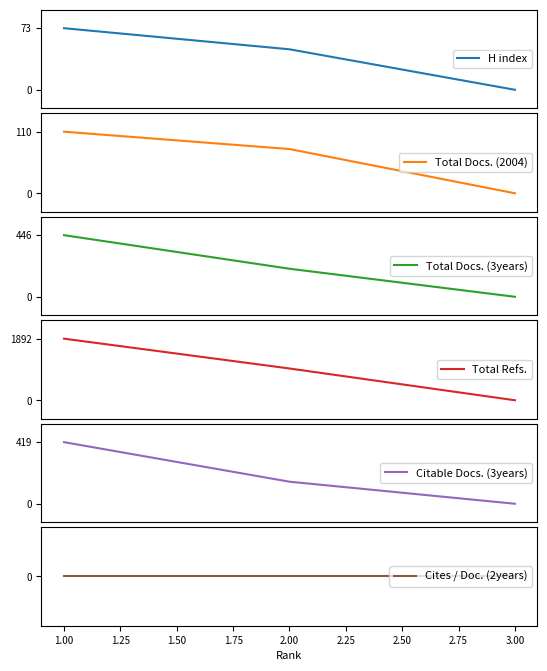

How many data points in Total Docs. (2004) are above 79?

1